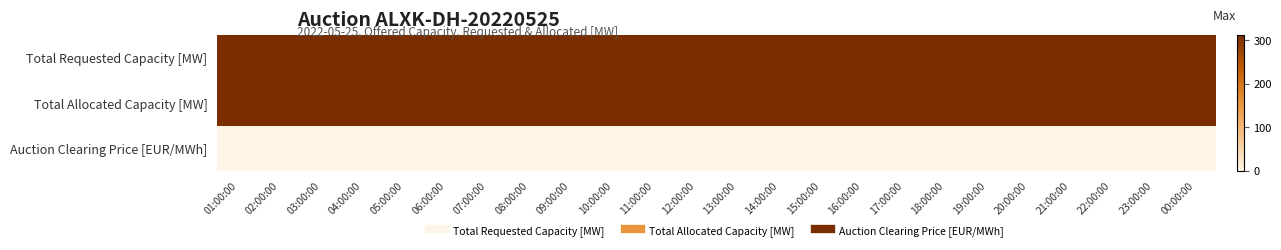

Reading left to right, what are all the values shown in this chart?

Total Requested Capacity [MW]: 01:00:00=312	02:00:00=311	03:00:00=311	04:00:00=311	05:00:00=311	06:00:00=311	07:00:00=311	08:00:00=311	09:00:00=311	10:00:00=311	11:00:00=311	12:00:00=311	13:00:00=311	14:00:00=311	15:00:00=311	16:00:00=311	17:00:00=311	18:00:00=311	19:00:00=311	20:00:00=311	21:00:00=311	22:00:00=311	23:00:00=311	00:00:00=311
Total Allocated Capacity [MW]: 01:00:00=312	02:00:00=311	03:00:00=311	04:00:00=311	05:00:00=311	06:00:00=311	07:00:00=311	08:00:00=311	09:00:00=311	10:00:00=311	11:00:00=311	12:00:00=311	13:00:00=311	14:00:00=311	15:00:00=311	16:00:00=311	17:00:00=311	18:00:00=311	19:00:00=311	20:00:00=311	21:00:00=311	22:00:00=311	23:00:00=311	00:00:00=311
Auction Clearing Price [EUR/MWh]: 01:00:00=0	02:00:00=0	03:00:00=0	04:00:00=0	05:00:00=0	06:00:00=0	07:00:00=0	08:00:00=0	09:00:00=0	10:00:00=0	11:00:00=0	12:00:00=0	13:00:00=0	14:00:00=0	15:00:00=0	16:00:00=0	17:00:00=0	18:00:00=0	19:00:00=0	20:00:00=0	21:00:00=0	22:00:00=0	23:00:00=0	00:00:00=0